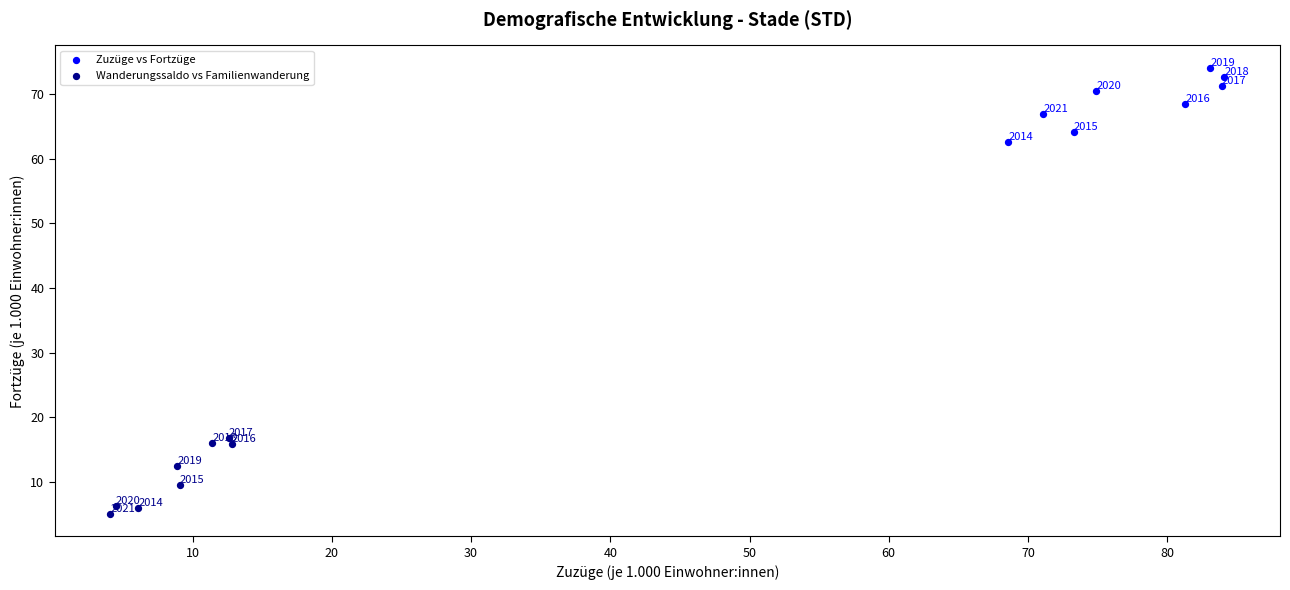

Which series has the widest spread of Y values?

Wanderungssaldo vs Familienwanderung